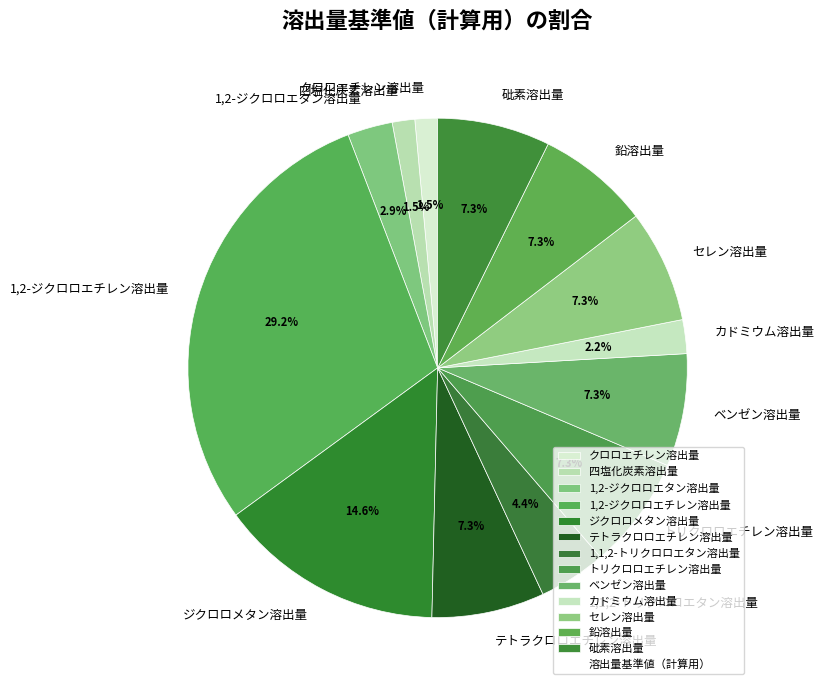

To the nearest percent, what is the average slice percentage?

8%